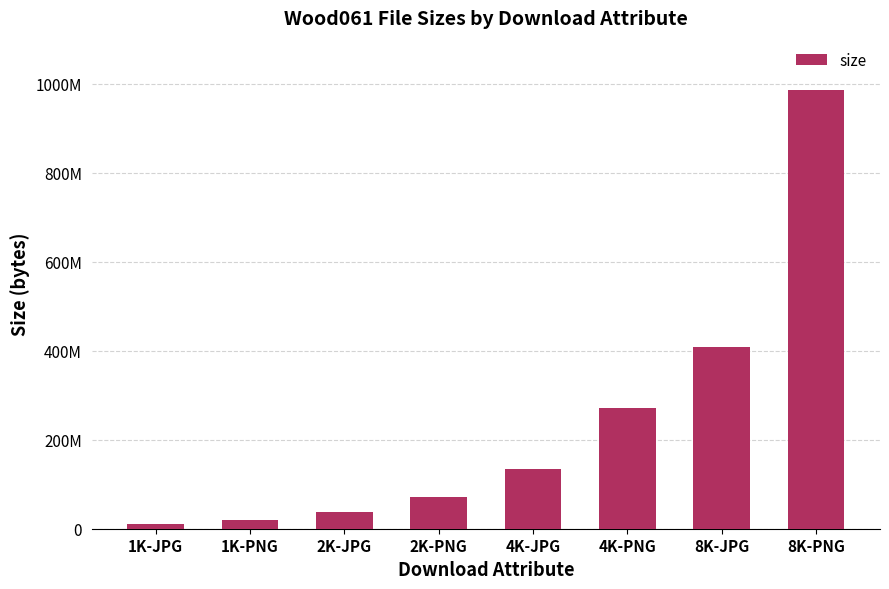

The chart shows a value of 427426434 at 4K-PNG. True or false?

False